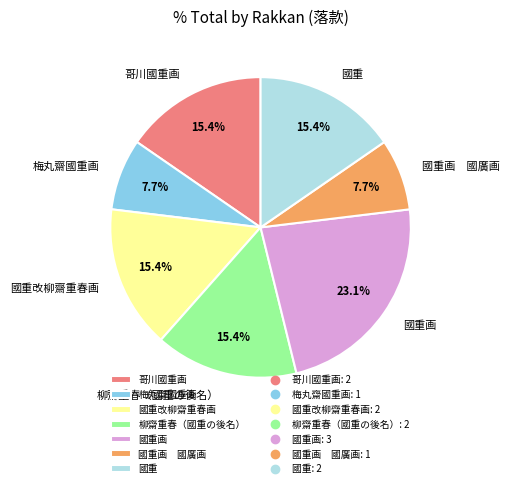

Does any single category account for the majority?

No